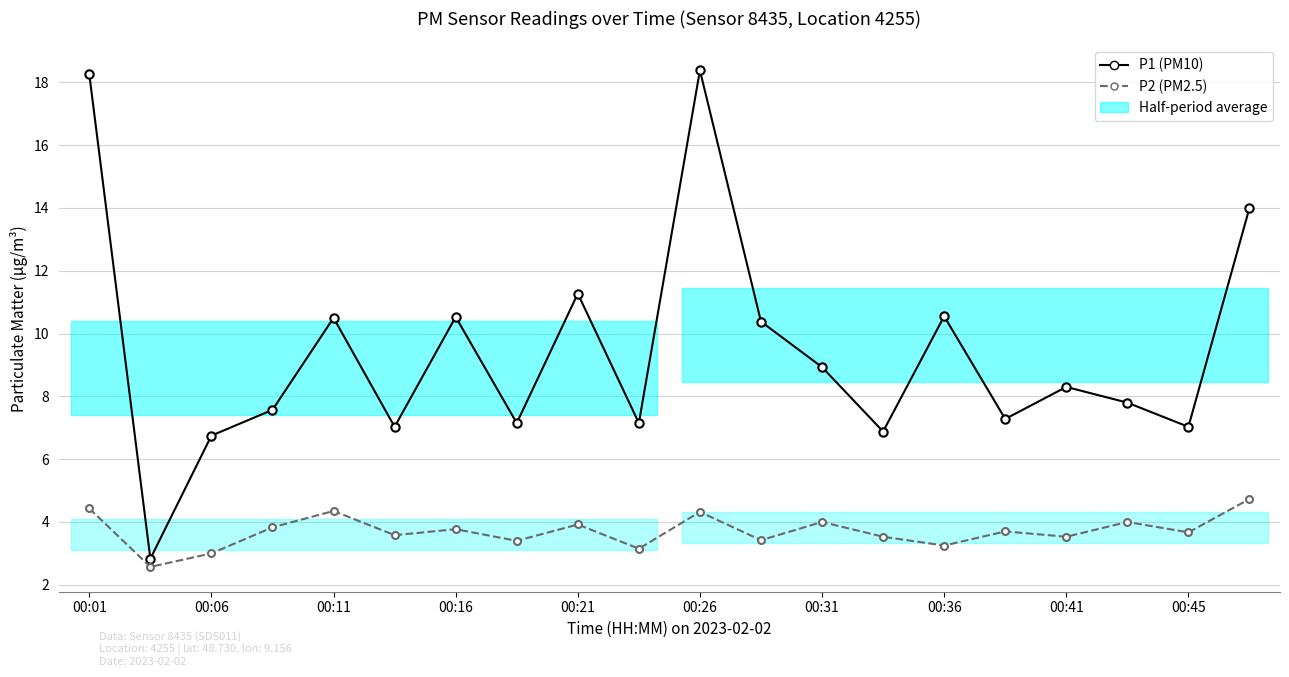

The P2 (PM2.5) series shows 3.2 at 00:36. True or false?

True